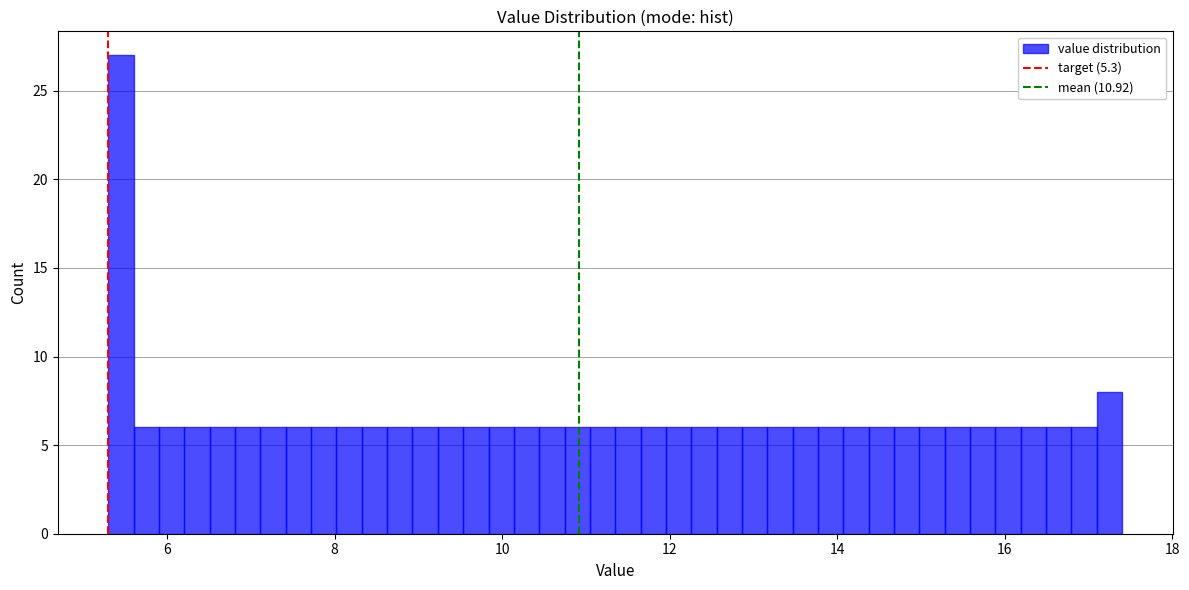

Read against the x-axis, roughly where is the centre of the tallest bar?

5.4